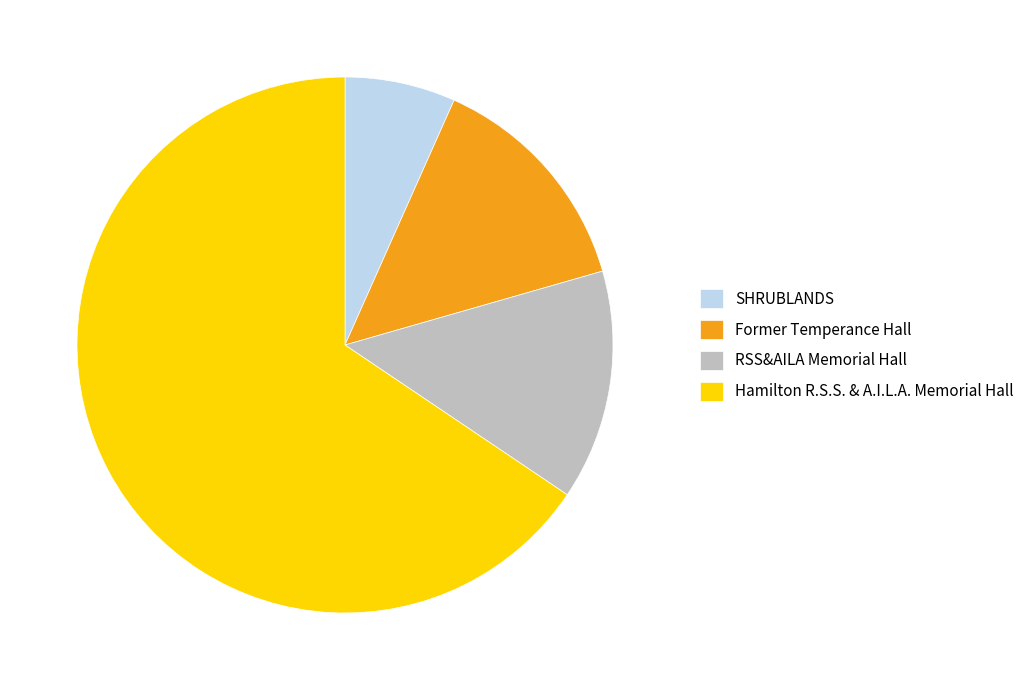

How many slices are in this pie chart?

4